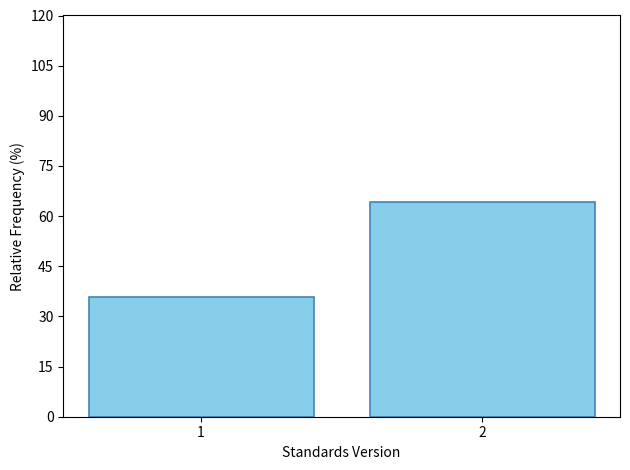

Reading right to left, what are all the values shown in this chart?

2=64.1	1=35.9